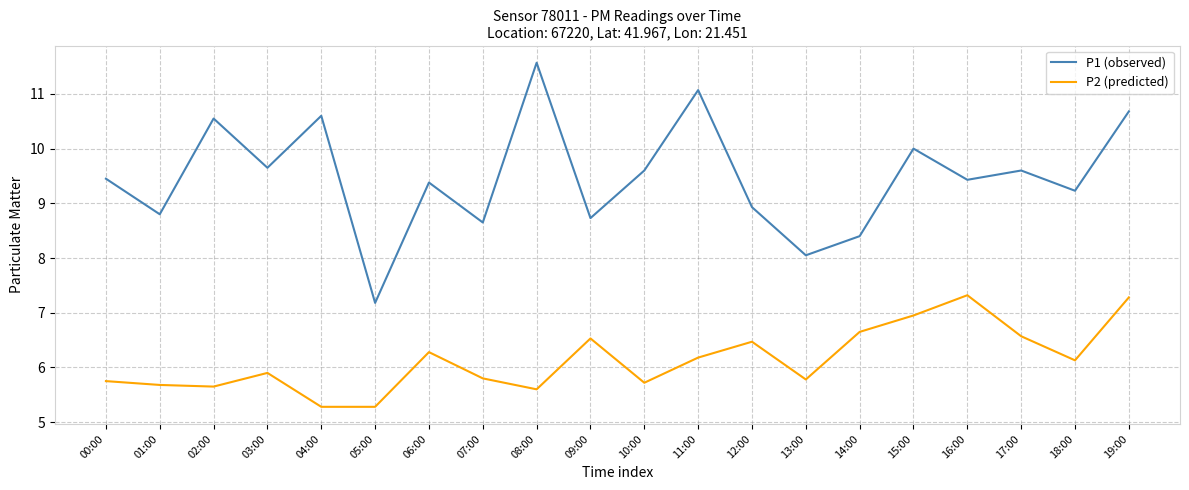

Which series has the largest range (max minus min)?

P1 (observed)